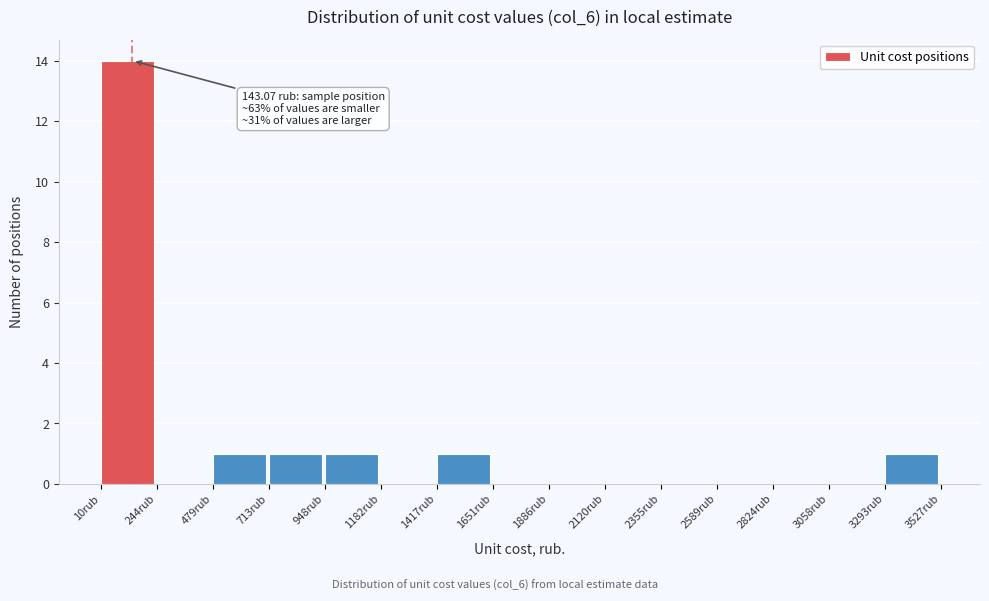

Which range on the x-axis has the tallest bar?

0 to 250